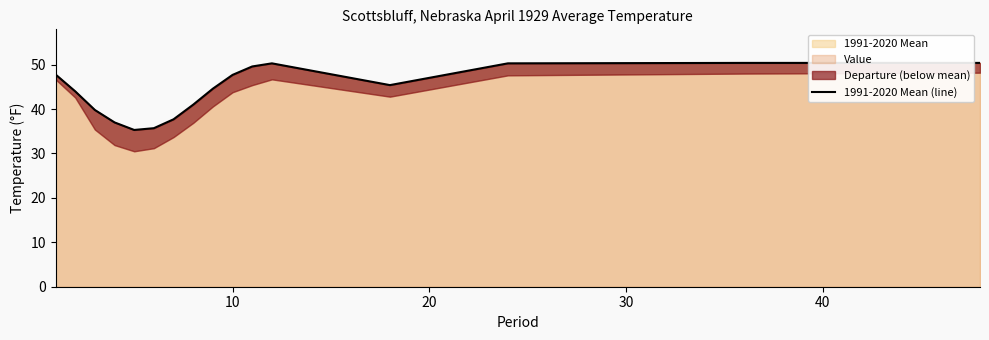

What is the lowest value of the 1991-2020 Mean series?

35.3